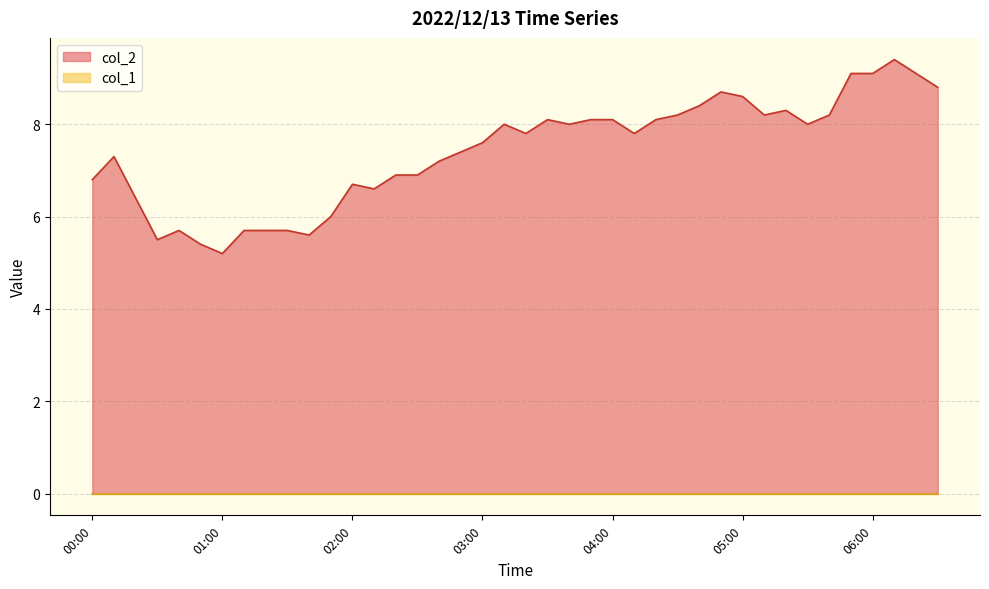

List the labels in order of value, largest first.

06:10, 05:50, 06:00, 06:20, 06:30, 04:50, 05:00, 04:40, 05:20, 04:30, 05:10, 05:40, 03:30, 03:50, 04:00, 04:20, 03:10, 03:40, 05:30, 03:20, 04:10, 03:00, 02:50, 00:10, 02:40, 02:20, 02:30, 00:00, 02:00, 02:10, 00:20, 01:50, 00:40, 01:10, 01:20, 01:30, 01:40, 00:30, 00:50, 01:00